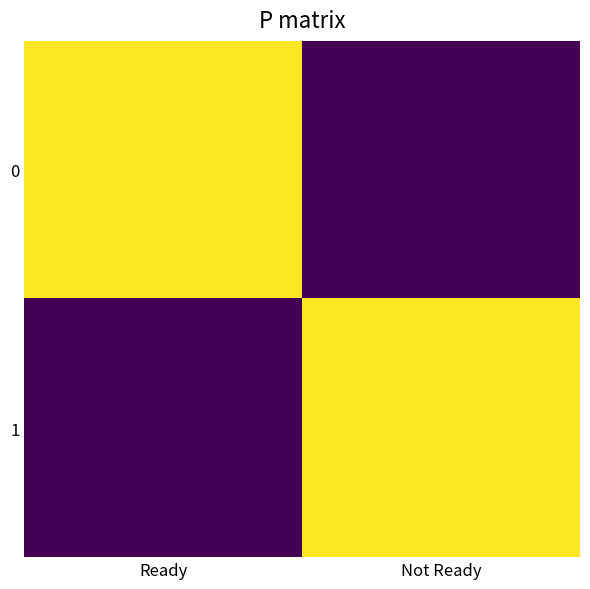

Reading right to left, list all the values displayed in this chart.

0: Not Ready=0	Ready=1
1: Not Ready=1	Ready=0